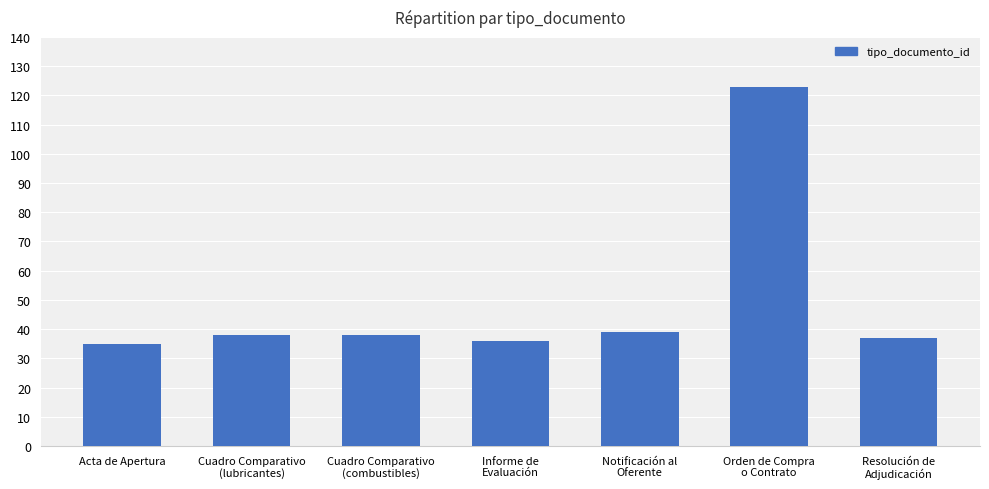

What is the sum of all values?

346